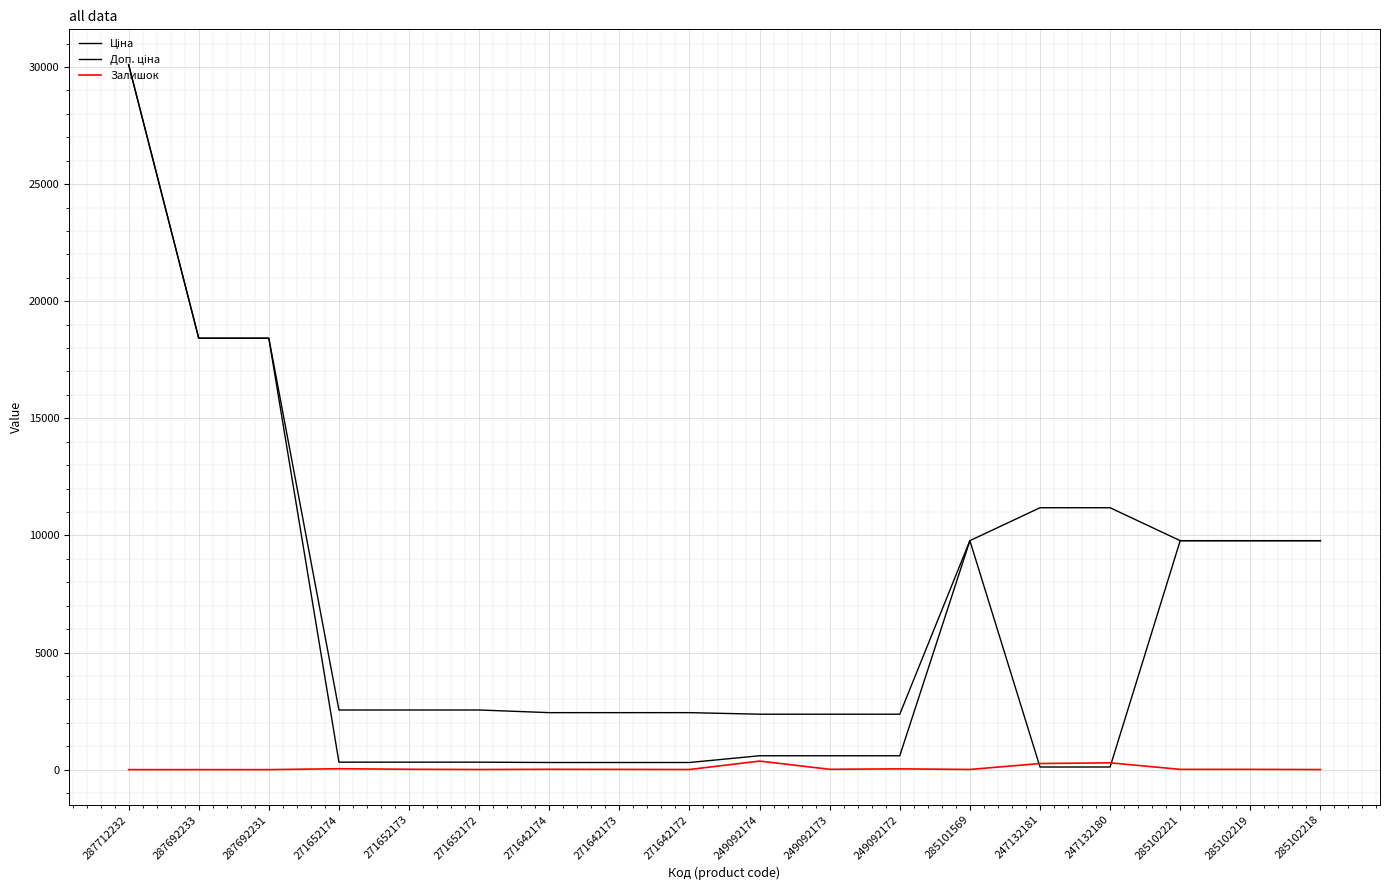

How many times do Ціна and Залишок cross each other?

2